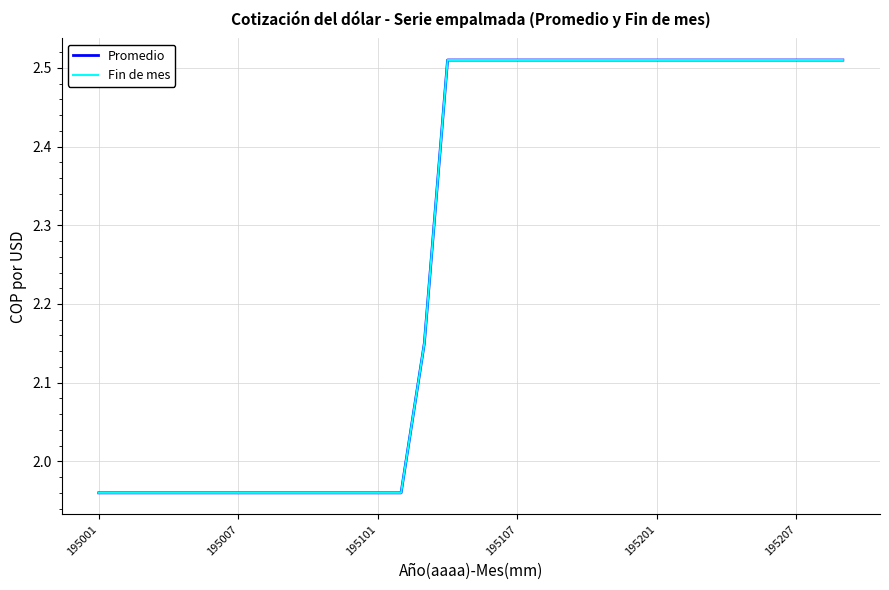

Does the chart display data point markers on the line(s)?

No